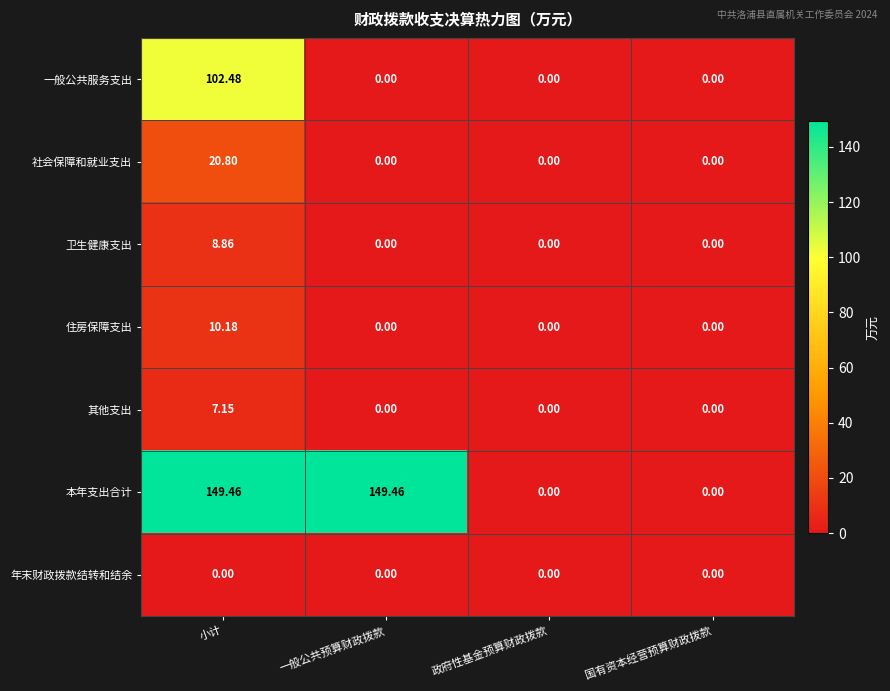

Which category has the highest value in the 其他支出 series?

小计